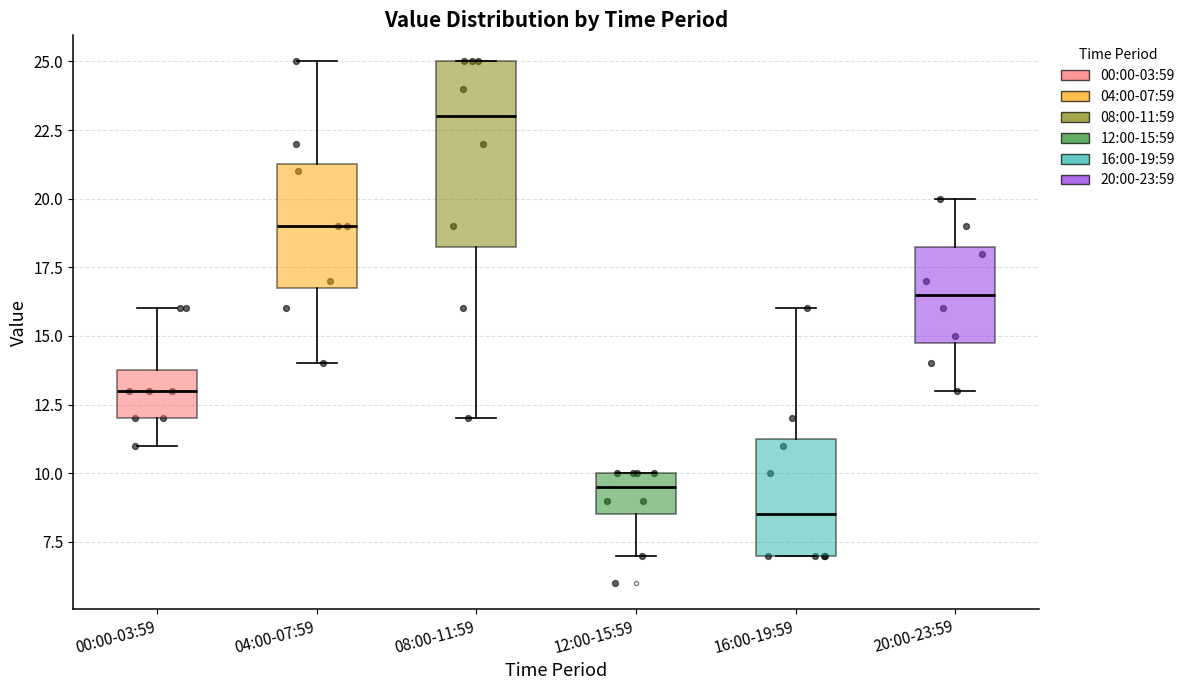

Reading left to right, transcribe this box plot: for each box, give where its median line is, the range the box spans, and where its two whiskers end, as read against the y-axis. The values are not printed on the chart, so give them approximately, as read against the axis.

00:00-03:59: median 13.0, box 12.0 to 14.0, whiskers 11.0 to 16.0
04:00-07:59: median 19.0, box 17.0 to 21.5, whiskers 14.0 to 25.0
08:00-11:59: median 23.0, box 18.5 to 25.0, whiskers 12.0 to 25.0
12:00-15:59: median 9.5, box 8.5 to 10.0, whiskers 7.0 to 10.0
16:00-19:59: median 8.5, box 7.0 to 11.5, whiskers 7.0 to 16.0
20:00-23:59: median 16.5, box 15.0 to 18.5, whiskers 13.0 to 20.0